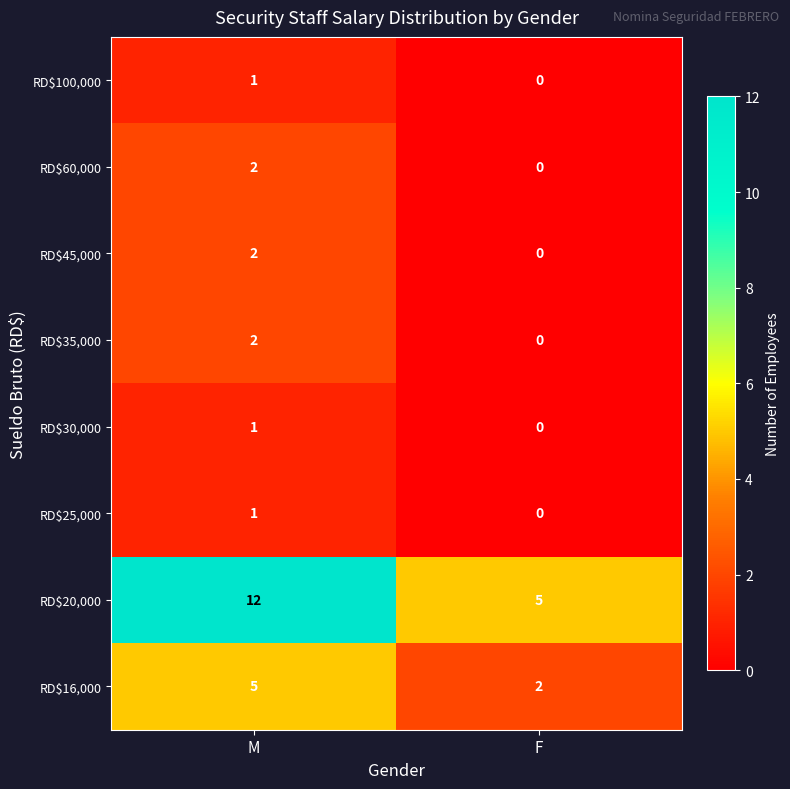

List the labels in order of RD$16,000 value, largest first.

M, F